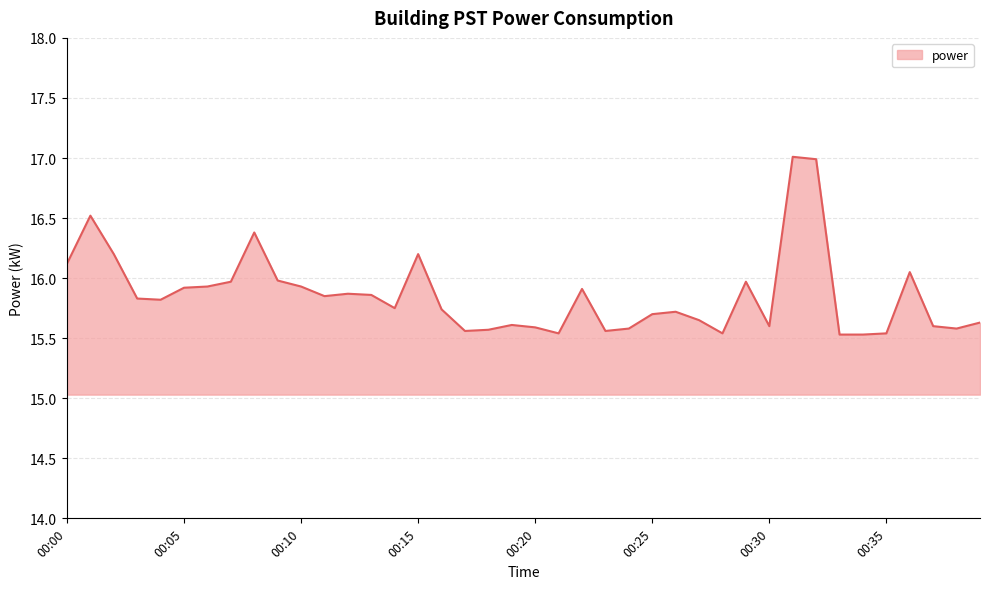

What is the smallest value displayed?

15.5